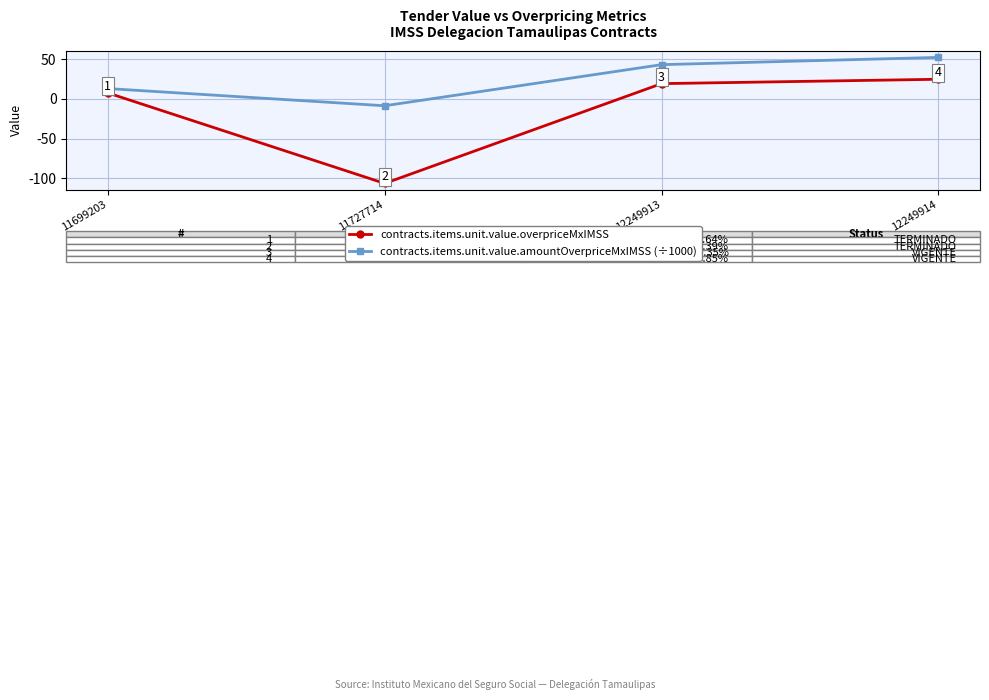

True or false: contracts.items.unit.value.amountOverpriceMxIMSS (÷1000) has a value of 14.0 at 12249913.

False